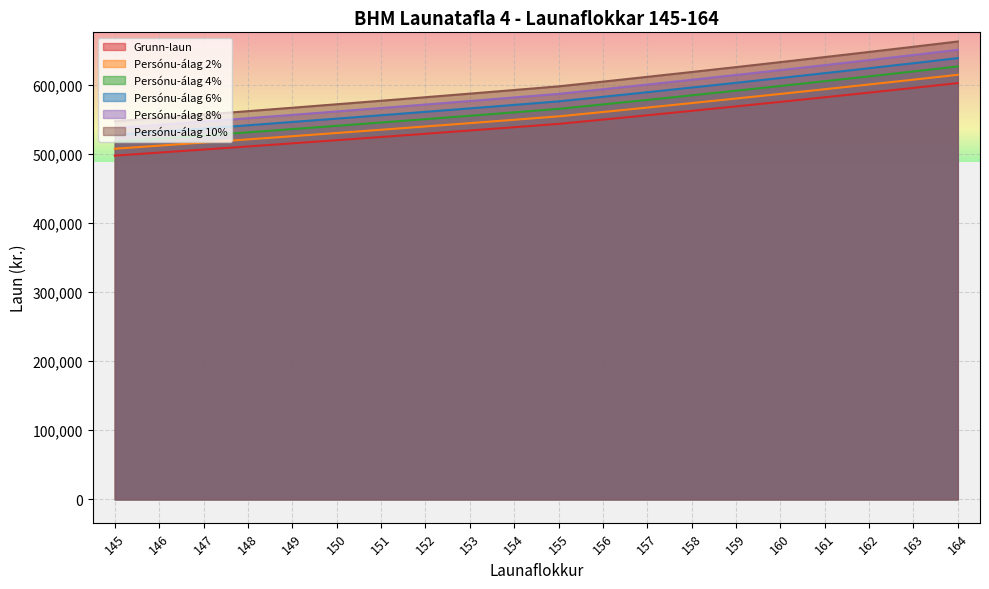

What is the value of the Persónu-álag 6% point at the 1st from the left?

527102